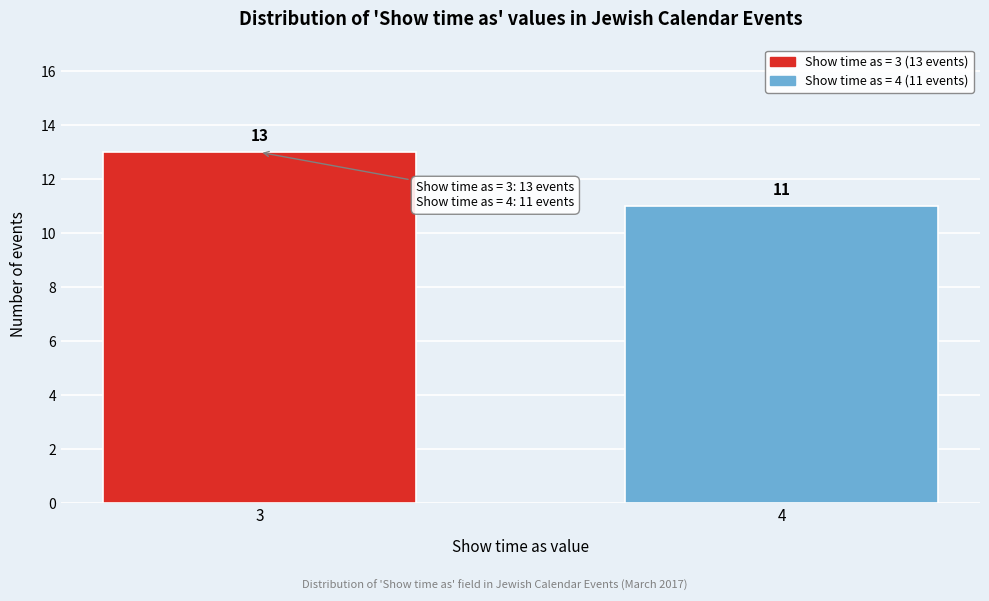

Reading left to right, extract all data points from this chart.

13	11